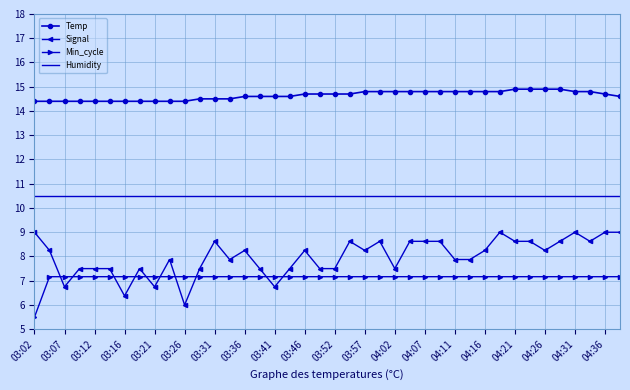

What is the minimum value shown in the chart?

5.5